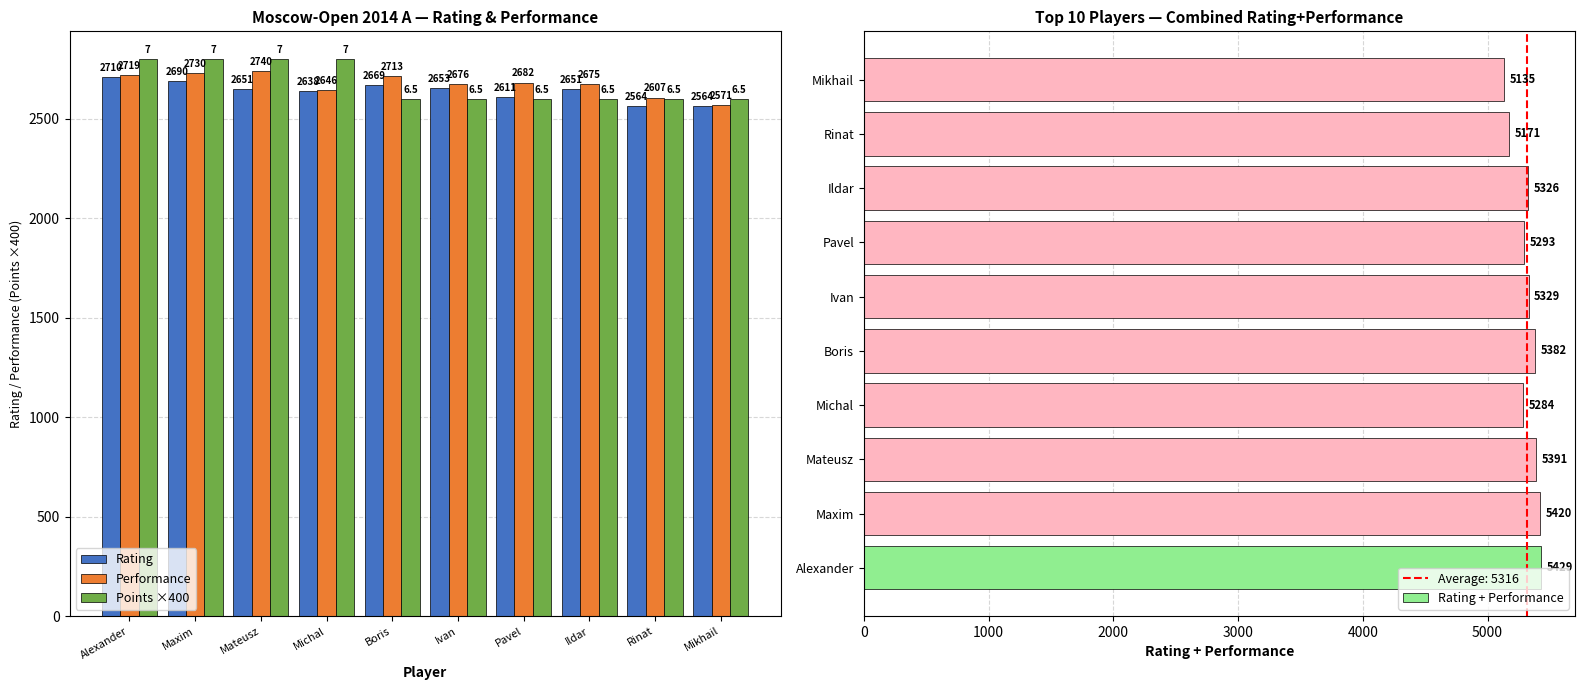

The Rating series shows 2611 at Pavel. True or false?

True